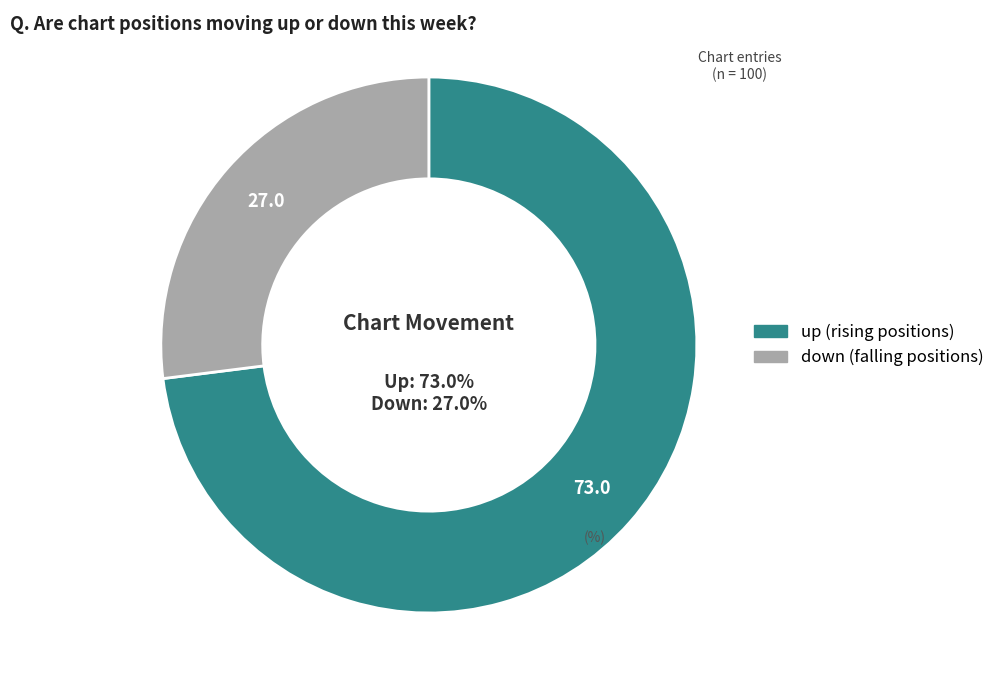

Which category has the biggest portion of the pie?

up